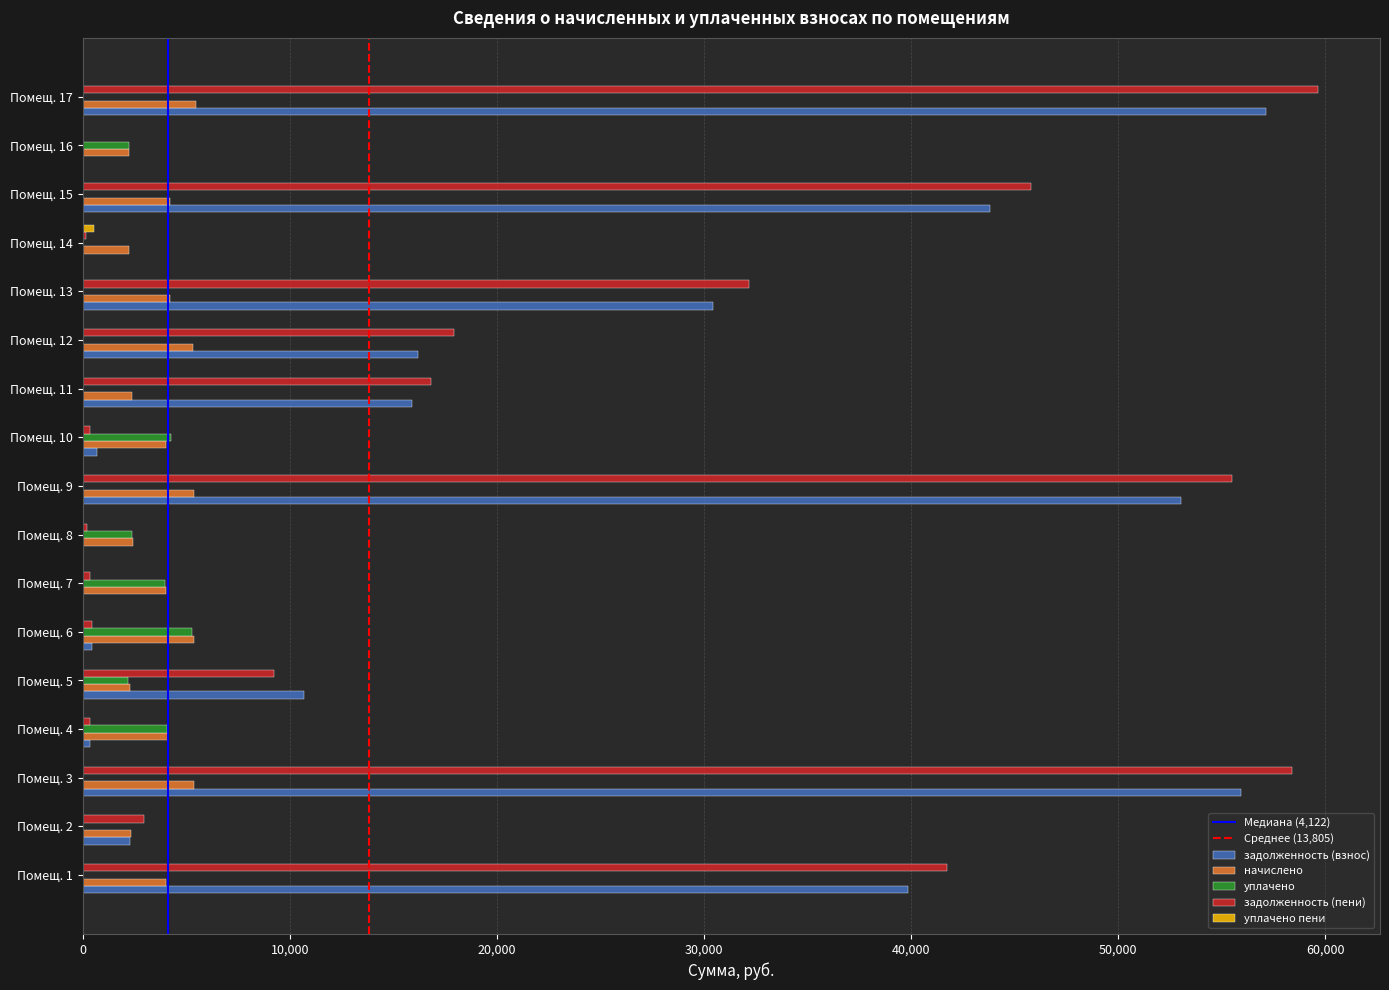

What is the sum of all задолженность (взнос) values?

326753.2